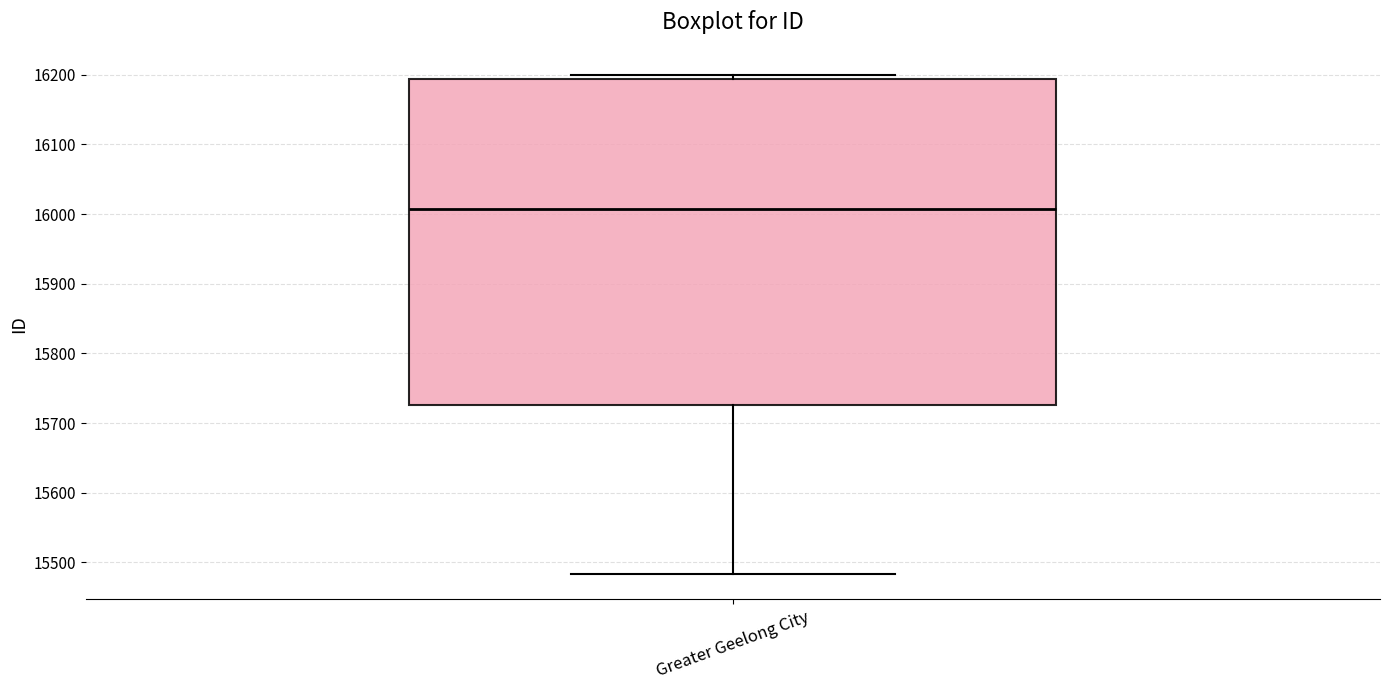

Read this box plot against the y-axis: the position of the median line, the range covered by the box, and the ends of both whiskers. The values are not printed on the chart, so give them approximately, as read against the axis.

median 16010, box 15730 to 16190, whiskers 15480 to 16200